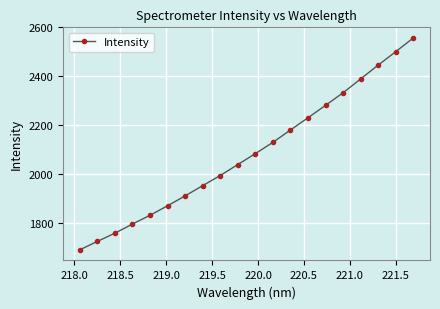

What is the value of the 2nd point from the left?

1726.7